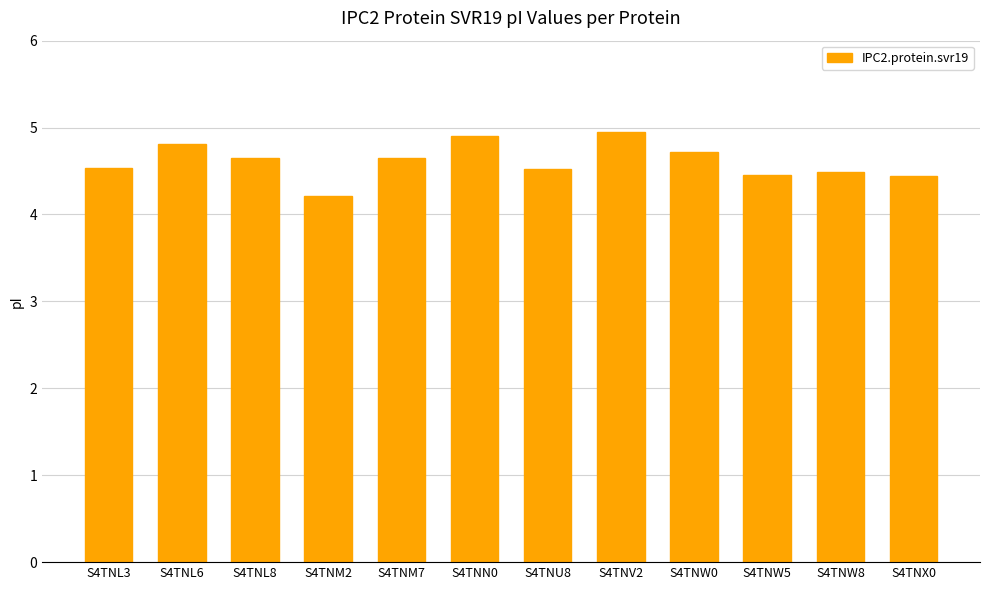

True or false: the data shows 1.0 at S4TNW5.

False